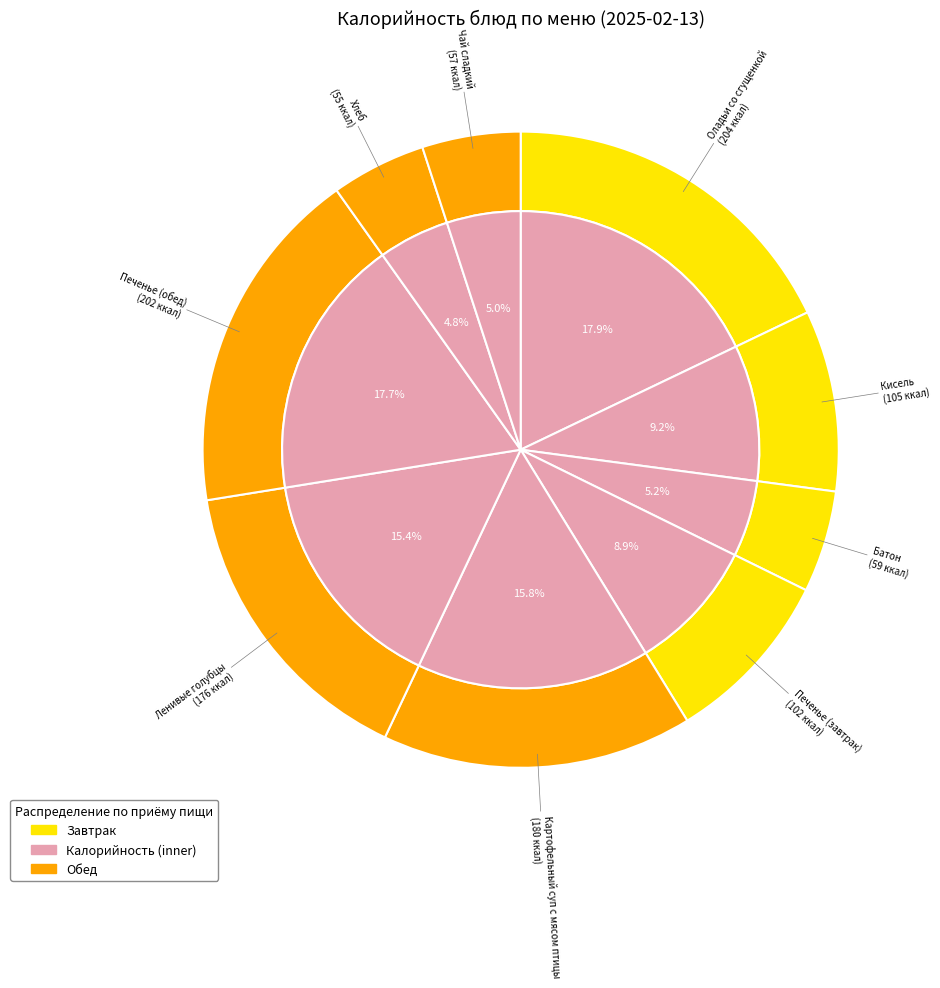

To the nearest percent, what is the combined percentage of Кисель and Печенье (завтрак)?

18%